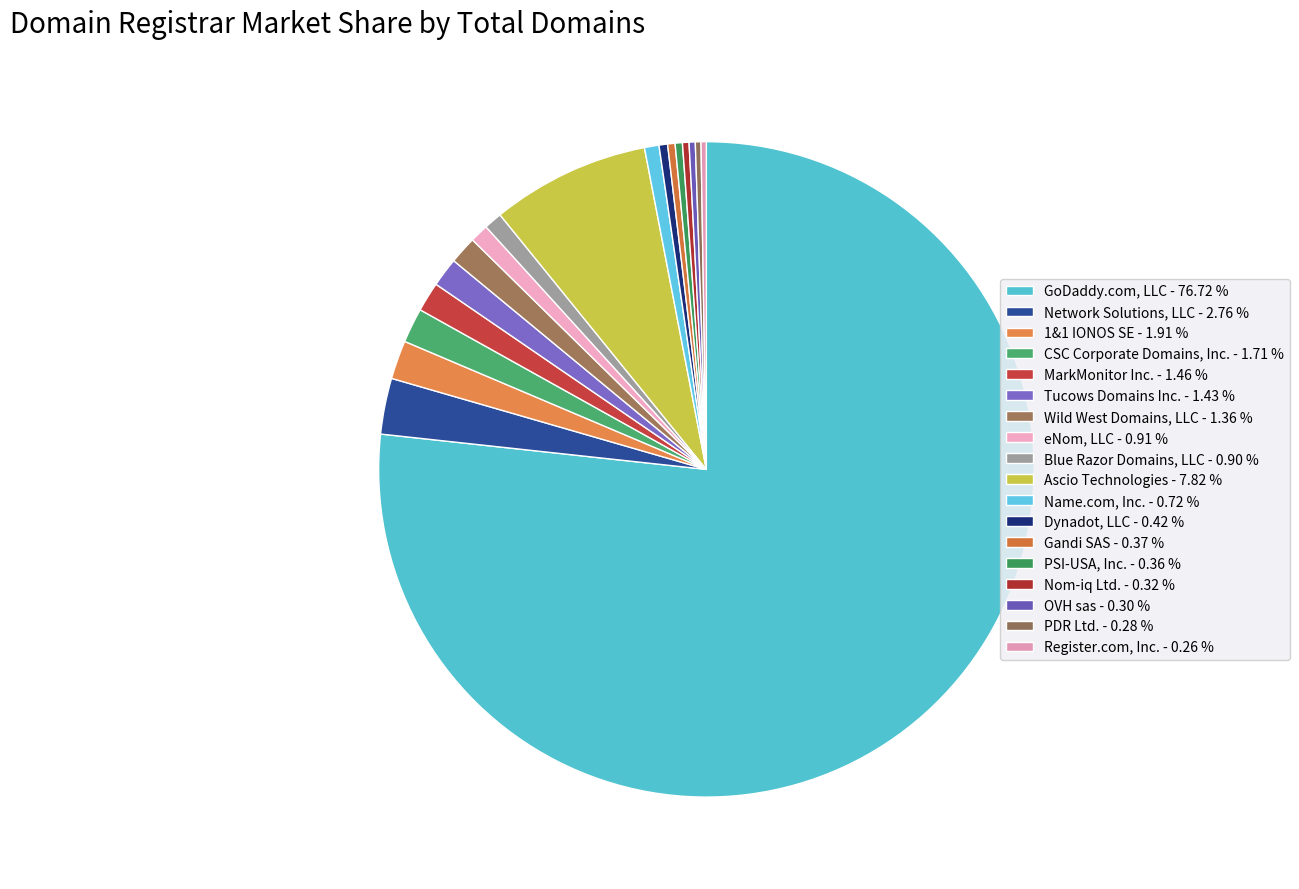

What is the total percentage of MarkMonitor Inc. and Register.com, Inc.?

1.7%